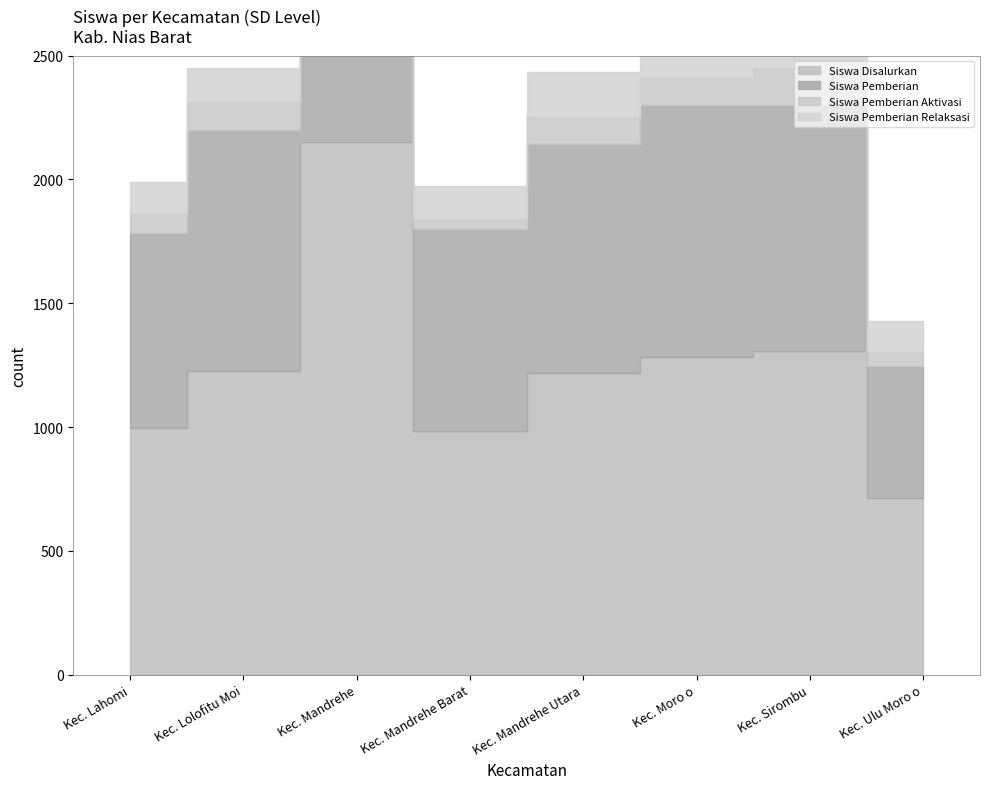

At which category does the chart reach its peak across all series?

Kec. Mandrehe